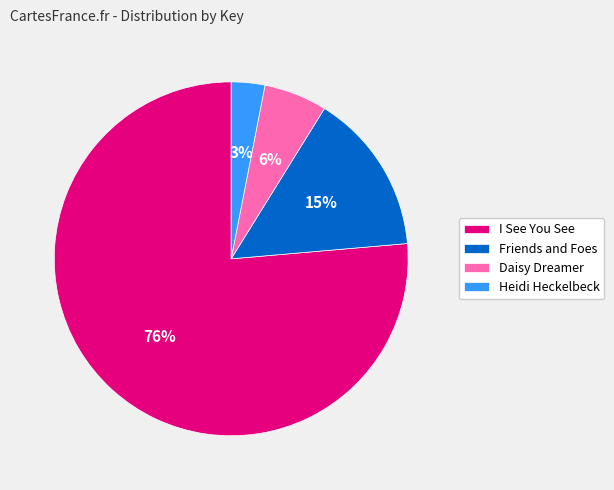

Is Daisy Dreamer the majority of the pie?

No